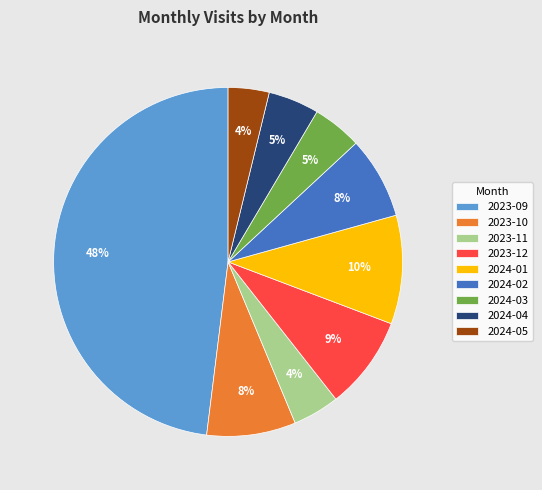

To the nearest percent, what is the difference between the largest and smallest slice percentages?

44%